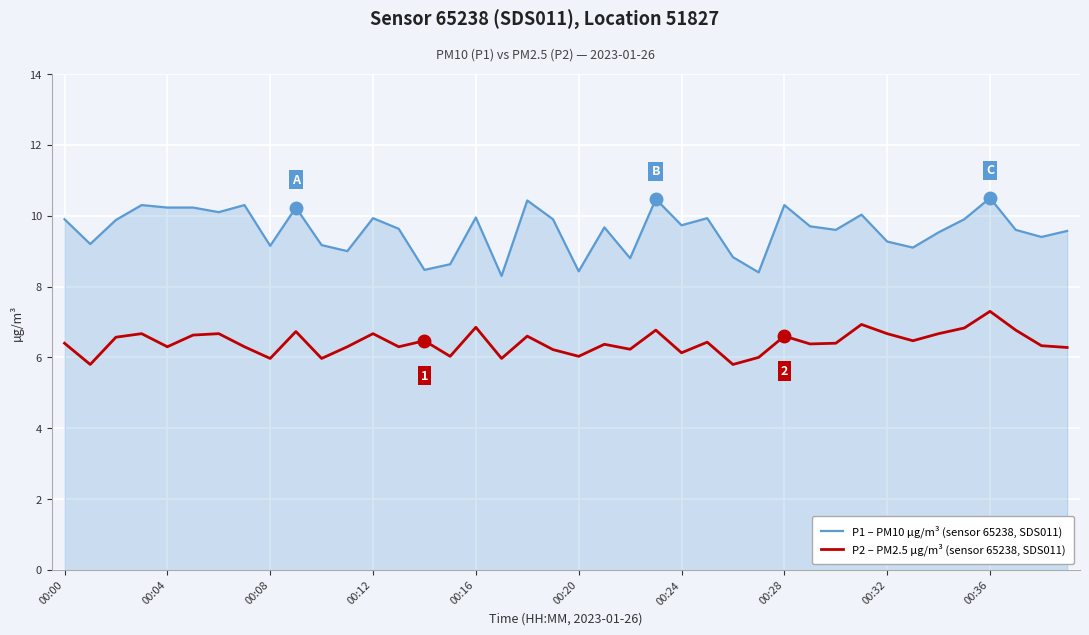

What is the smallest value displayed?

5.8